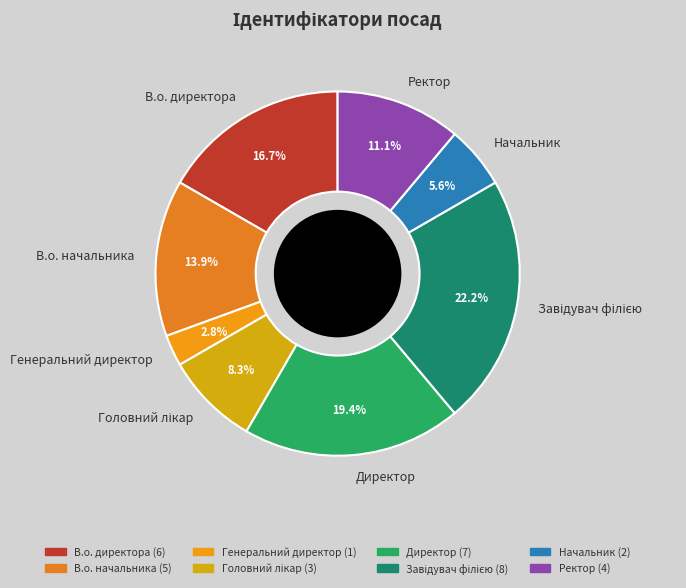

How much of the chart is everything except Начальник?

94.4%